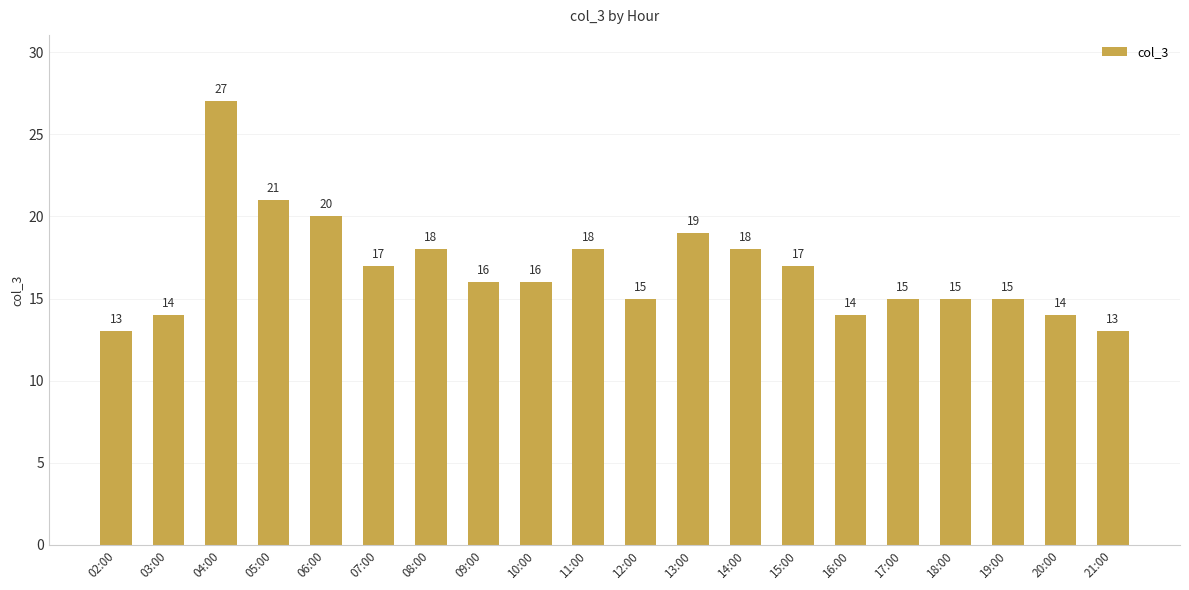

What is the value of the 3rd bar from the left?

27